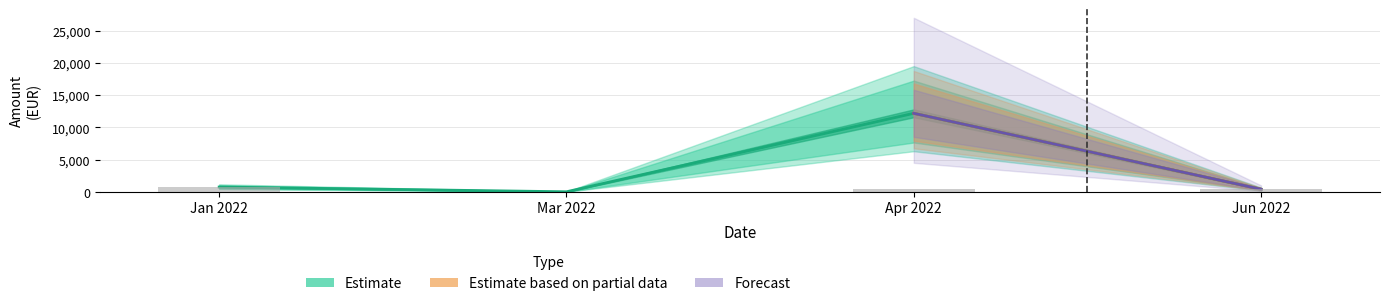

Reading right to left, list all the values displayed in this chart.

400.0	81.0	52.4	57.5	53.8	142.5	174.7	143.1	74.2	9000.0	3000.0	8.4	96.7	67.7	57.5	49.6	130.1	131.9	120.6	89.4